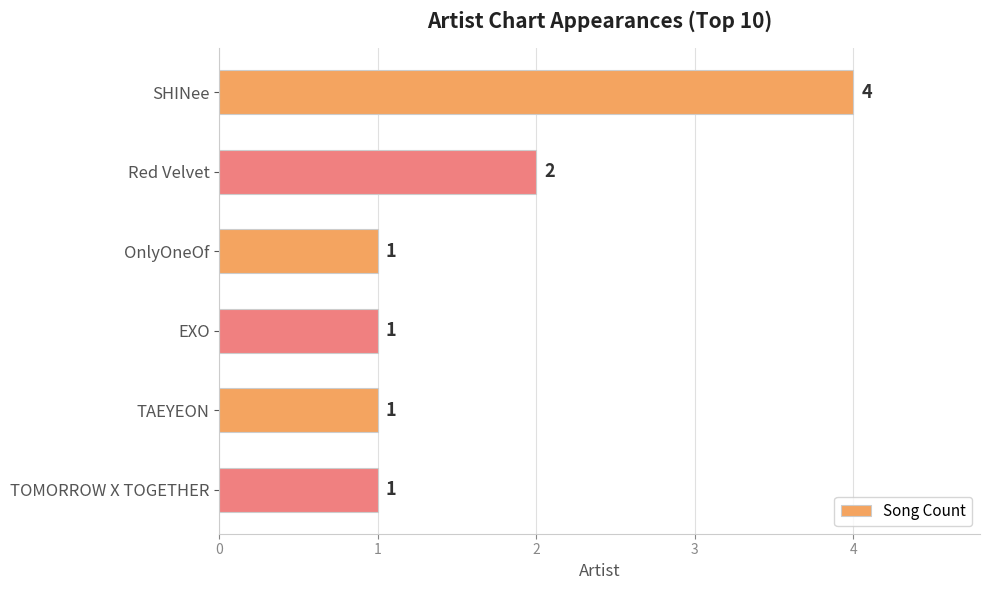

At which label is the value closest to 2?

Red Velvet